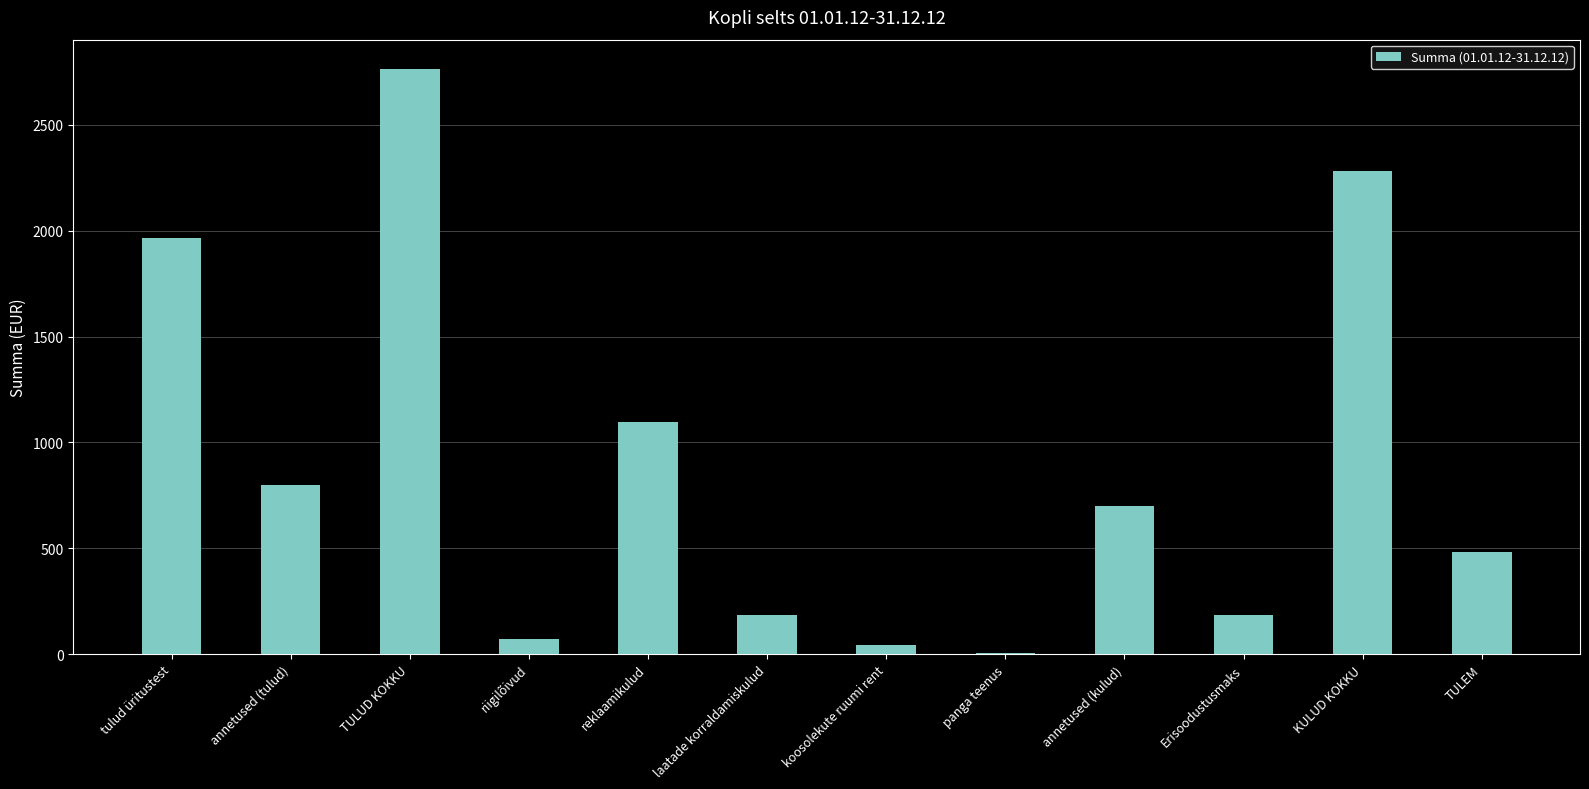

Where is the data nearest to the value 1384?

reklaamikulud